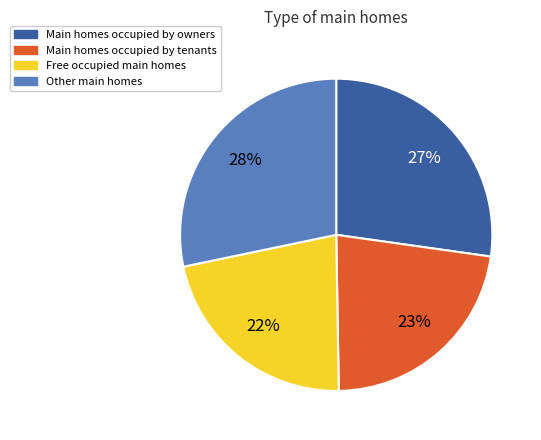

To the nearest percent, what is the average slice percentage?

25%